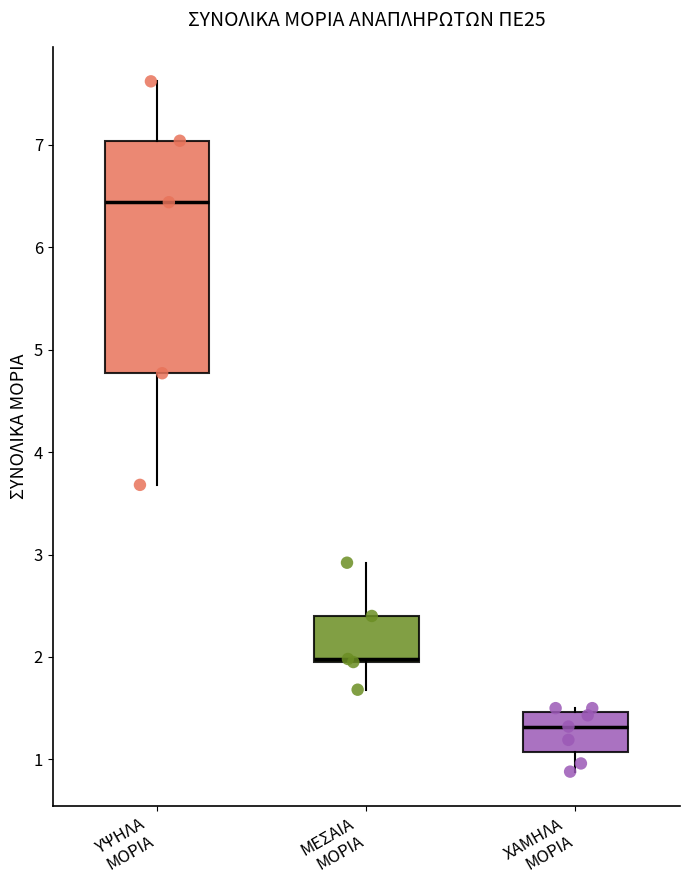

Reading left to right, transcribe this box plot: for each box, give where its median line is, the range the box spans, and where its two whiskers end, as read against the y-axis. The values are not printed on the chart, so give them approximately, as read against the axis.

ΥΨΗΛΑ ΜΟΡΙΑ: median 6.4, box 4.8 to 7.0, whiskers 3.7 to 7.6
ΜΕΣΑΙΑ ΜΟΡΙΑ: median 2.0 (just above the box's lower edge), box 2.0 to 2.4, whiskers 1.7 to 2.9
ΧΑΜΗΛΑ ΜΟΡΙΑ: median 1.3, box 1.1 to 1.5, whiskers 0.9 to 1.5 (just above the box's upper edge)